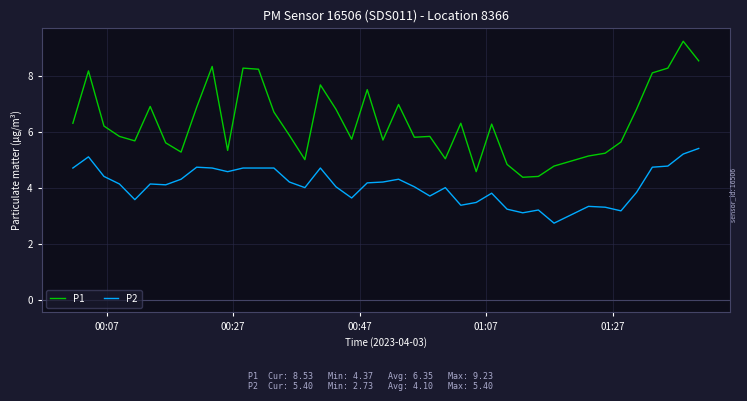

True or false: P2 and P1 cross at least once.

False